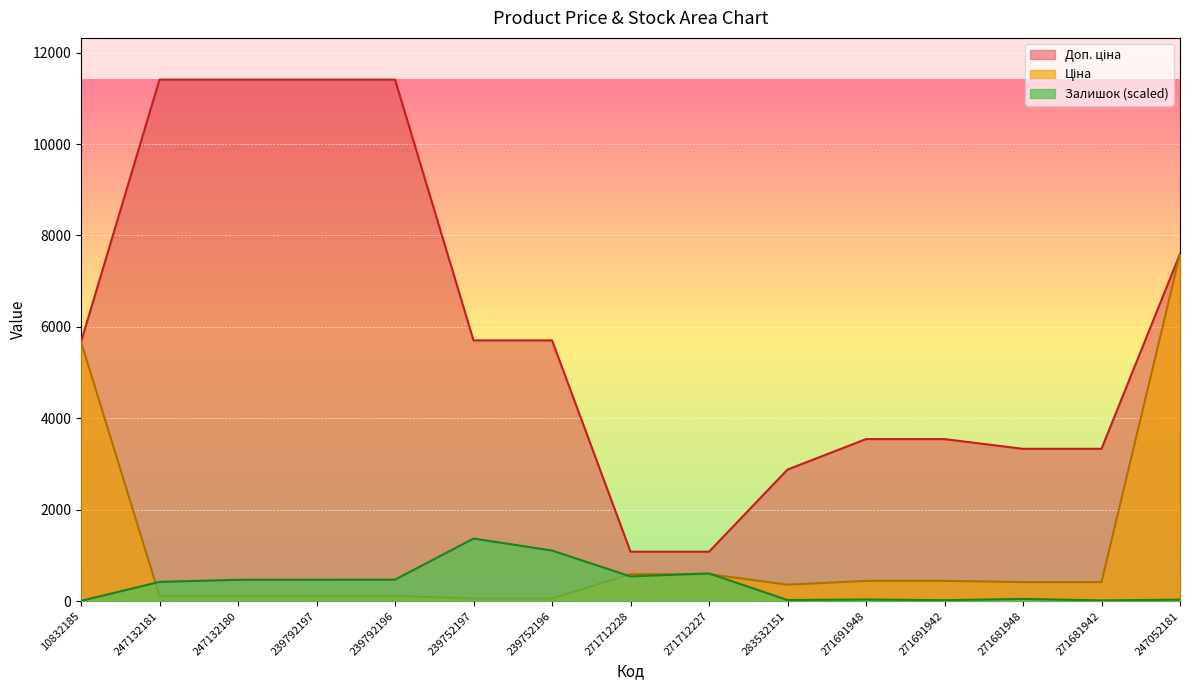

What is the sum of all Доп. ціна values?

89117.3